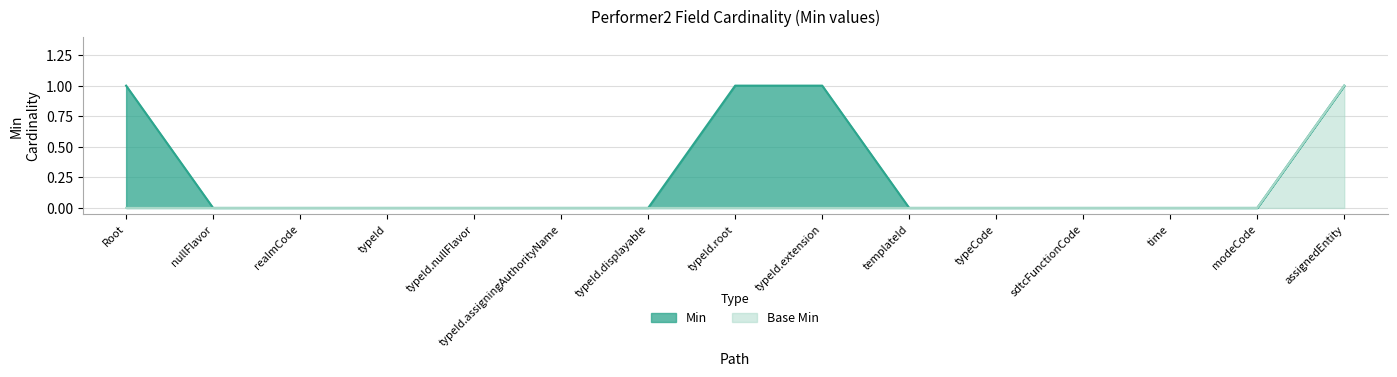

What is the difference between the maximum and minimum values in the Min series?

1